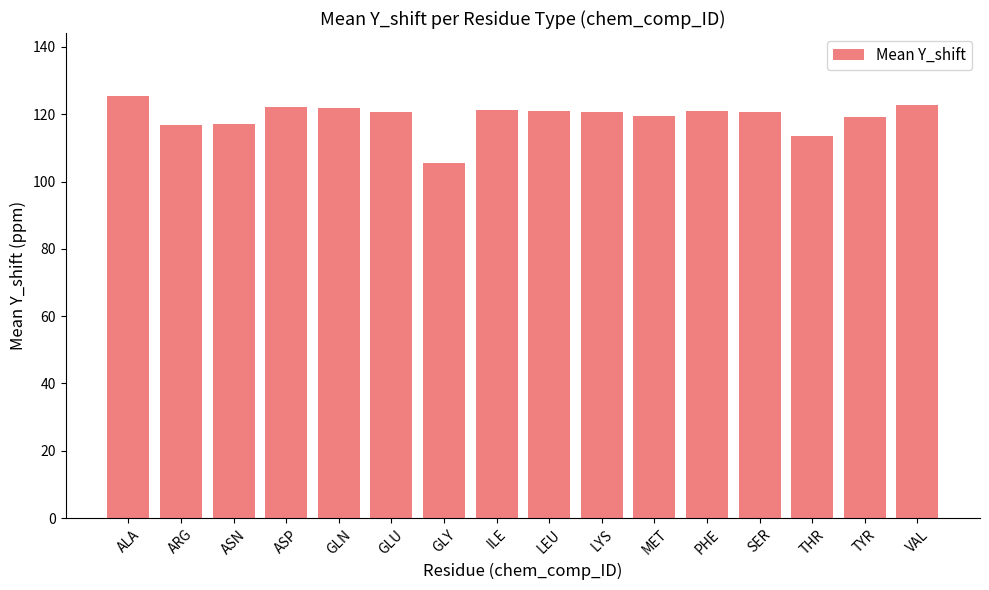

Are the bars grouped side by side (vs. stacked)?

No